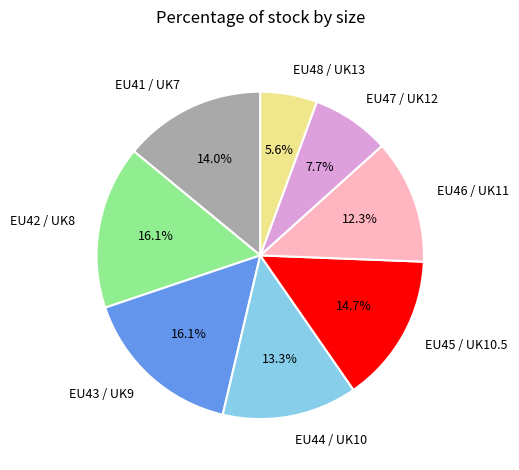

What percentage is the EU48 / UK13 slice, to the nearest percent?

6%